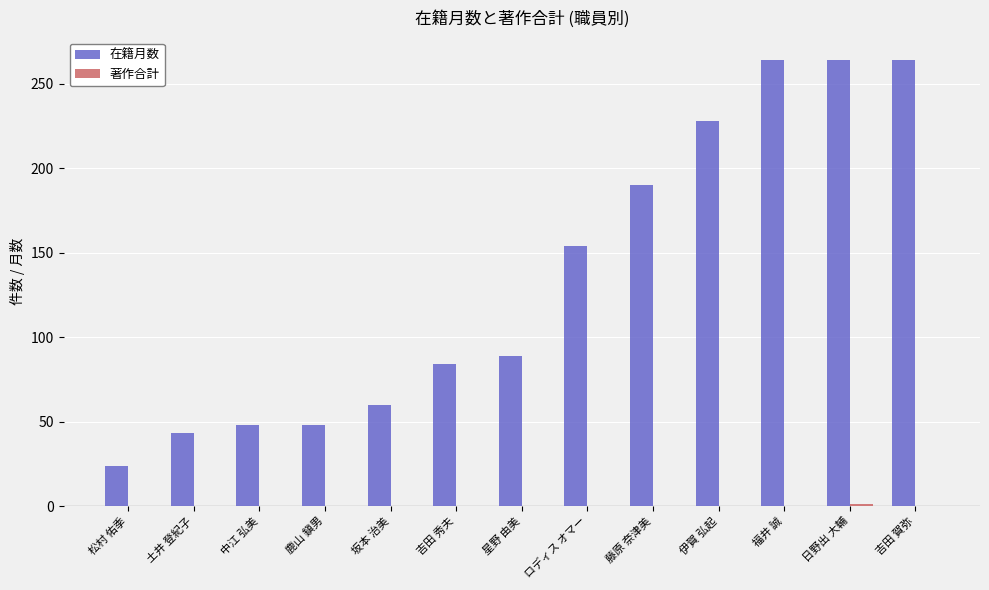

How many data points does each series have?

13